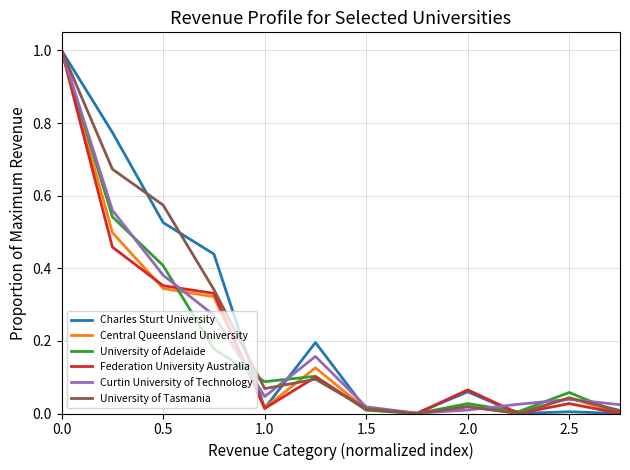

How many lines are shown in the chart?

6